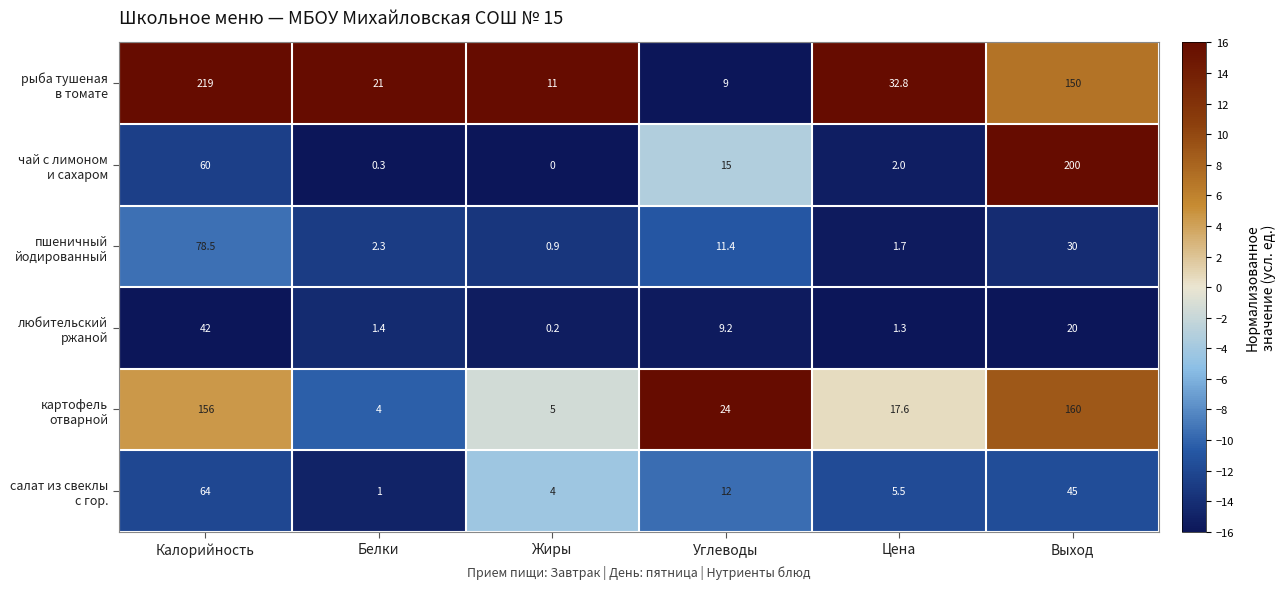

At which category is the sum across all series the highest?

Калорийность